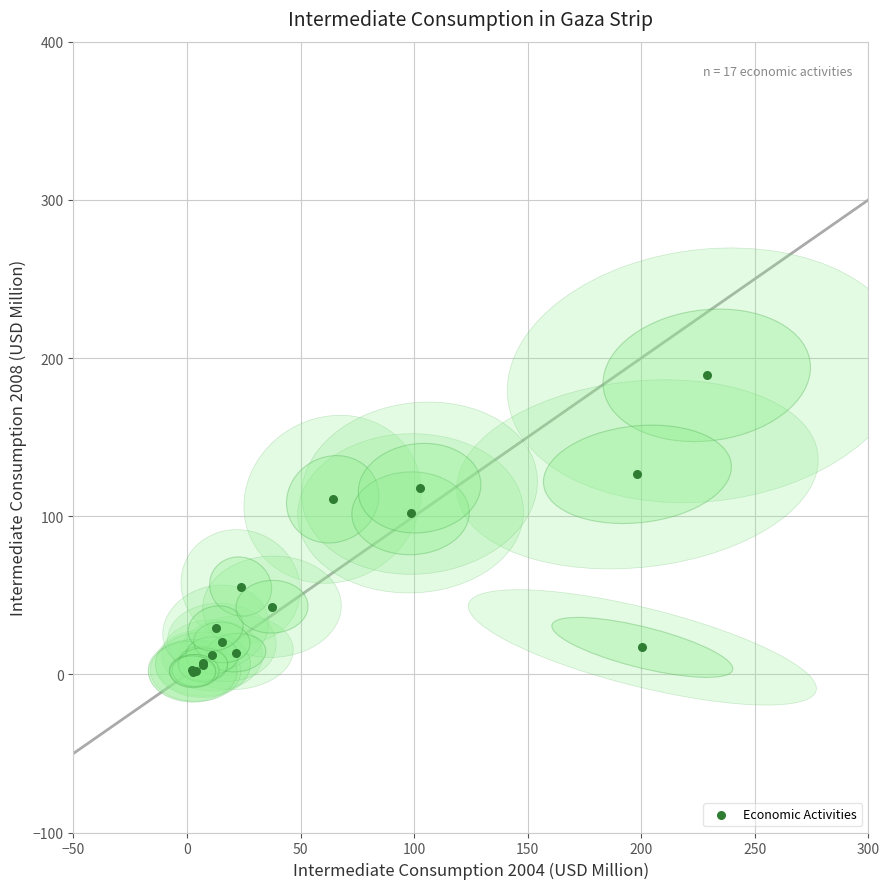

What Y value in the scatter plot is closest to 95?

101.8